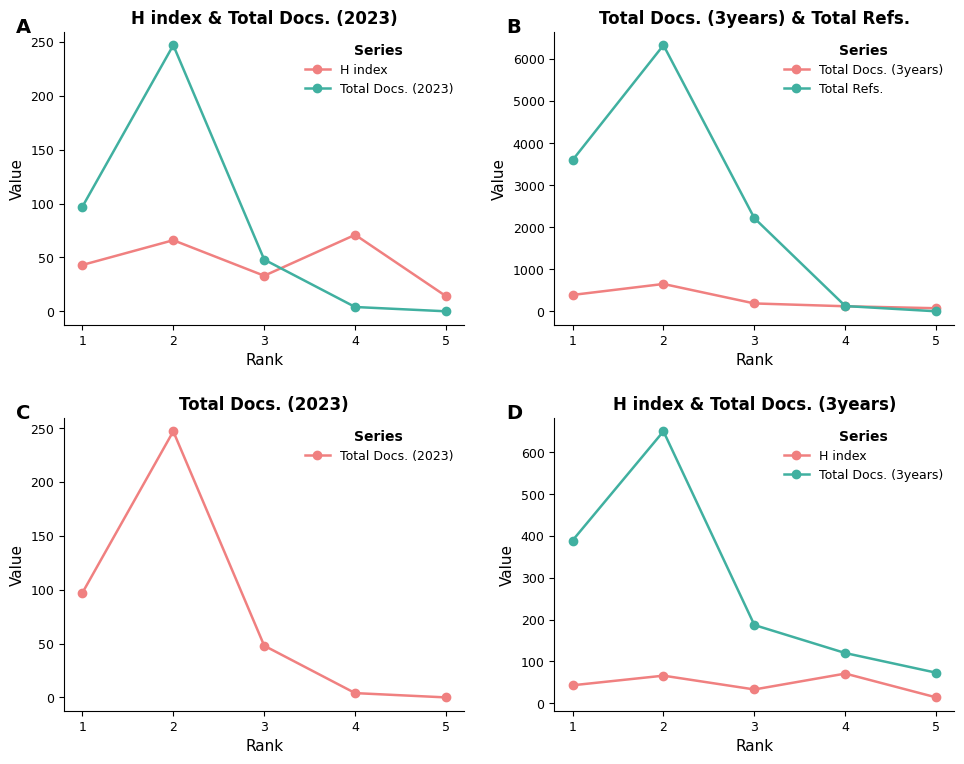

In H index, how many points are higher than both neighbors (excluding endpoints)?

2